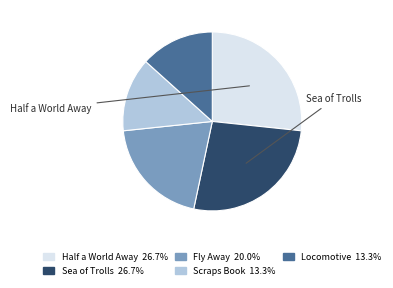

How many segments does this pie chart have?

5